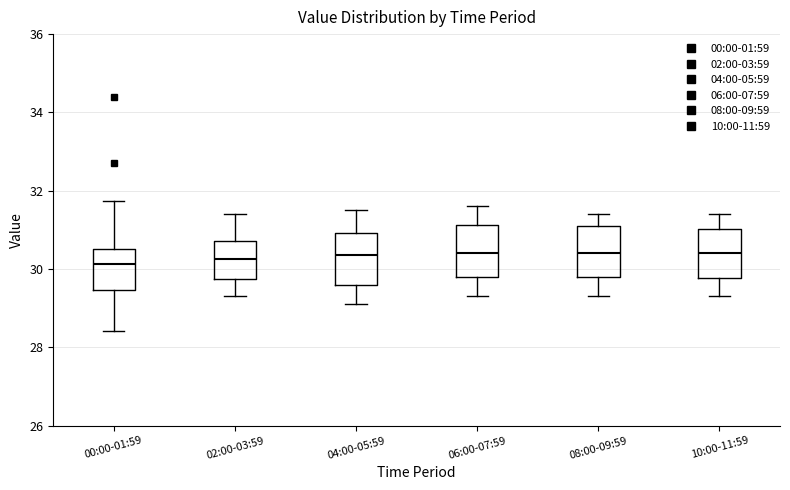

Where does the lower whisker of the box for 02:00-03:59 end on the y-axis? The values are not printed on the chart, so give them approximately, as read against the axis.

29.4